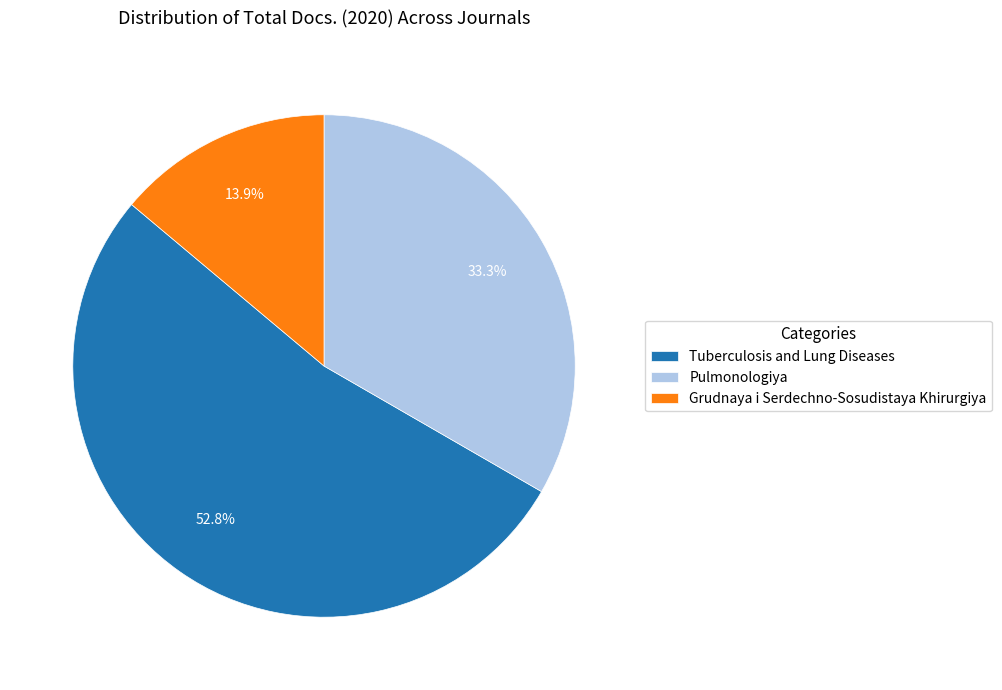

True or false: Grudnaya i Serdechno-Sosudistaya Khirurgiya accounts for 14% of the total.

True